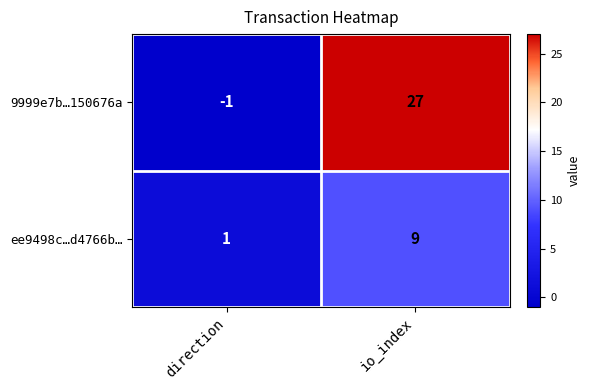

True or false: ee9498c…d4766b… has a value of 6 at io_index.

False